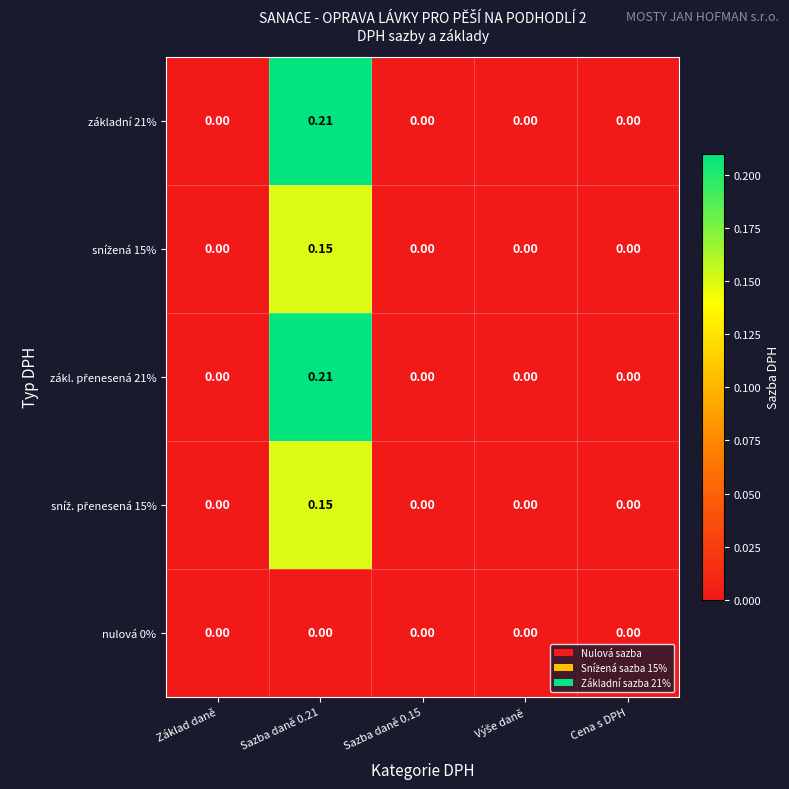

Which has a higher value, Sazba daně 0.15 or Výše daně?

Sazba daně 0.15